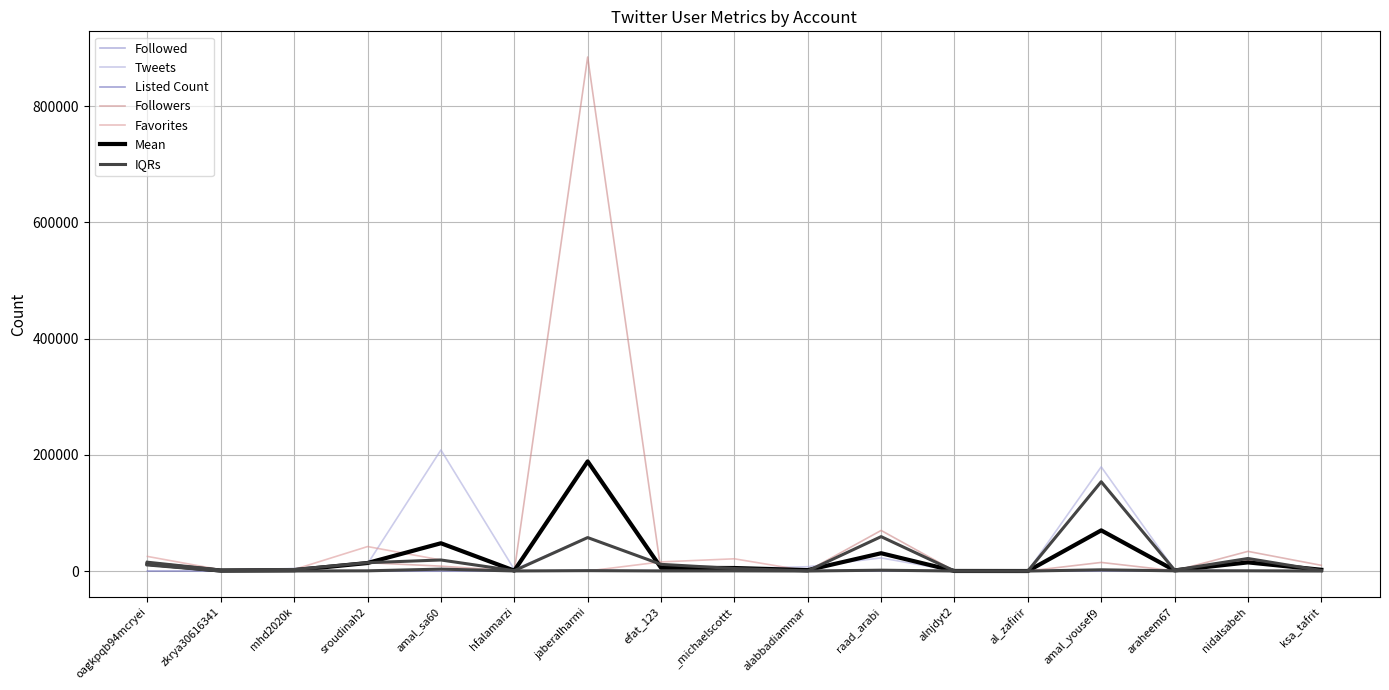

Reading left to right, list all the values displayed in this chart.

Followed: oagkpqb94mcryei=10429	zkrya30616341=21	mhd2020k=381	sroudinah2=361	amal_sa60=3306	hfalamarzi=142	jaberalharmi=681	efat_123=592	_michaelscottt=280	alabbadiammar=176	raad_arabi=1468	alnjdyt2=266	al_zafirir=96	amal_yousef9=2105	araheem67=1632	nidalsabeh=403	ksa_tafrit=12
Followers: oagkpqb94mcryei=15187	zkrya30616341=291	mhd2020k=98	sroudinah2=14355	amal_sa60=8417	hfalamarzi=164	jaberalharmi=884683	efat_123=187	_michaelscottt=285	alabbadiammar=242	raad_arabi=69871	alnjdyt2=63	al_zafirir=21	amal_yousef9=14805	araheem67=386	nidalsabeh=33856	ksa_tafrit=9838
Tweets: oagkpqb94mcryei=12013	zkrya30616341=1708	mhd2020k=4331	sroudinah2=12391	amal_sa60=208421	hfalamarzi=2634	jaberalharmi=57605	efat_123=11513	_michaelscottt=4332	alabbadiammar=7426	raad_arabi=22604	alnjdyt2=111	al_zafirir=14	amal_yousef9=179303	araheem67=1994	nidalsabeh=21593	ksa_tafrit=827
Favorites: oagkpqb94mcryei=25143	zkrya30616341=2100	mhd2020k=2675	sroudinah2=42118	amal_sa60=19020	hfalamarzi=586	jaberalharmi=36	efat_123=15719	_michaelscottt=21072	alabbadiammar=42	raad_arabi=59218	alnjdyt2=112	al_zafirir=5	amal_yousef9=153701	araheem67=1568	nidalsabeh=18452	ksa_tafrit=140
Listed Count: oagkpqb94mcryei=6	zkrya30616341=0	mhd2020k=0	sroudinah2=16	amal_sa60=17	hfalamarzi=0	jaberalharmi=787	efat_123=0	_michaelscottt=0	alabbadiammar=1	raad_arabi=89	alnjdyt2=0	al_zafirir=0	amal_yousef9=8	araheem67=1	nidalsabeh=103	ksa_tafrit=31